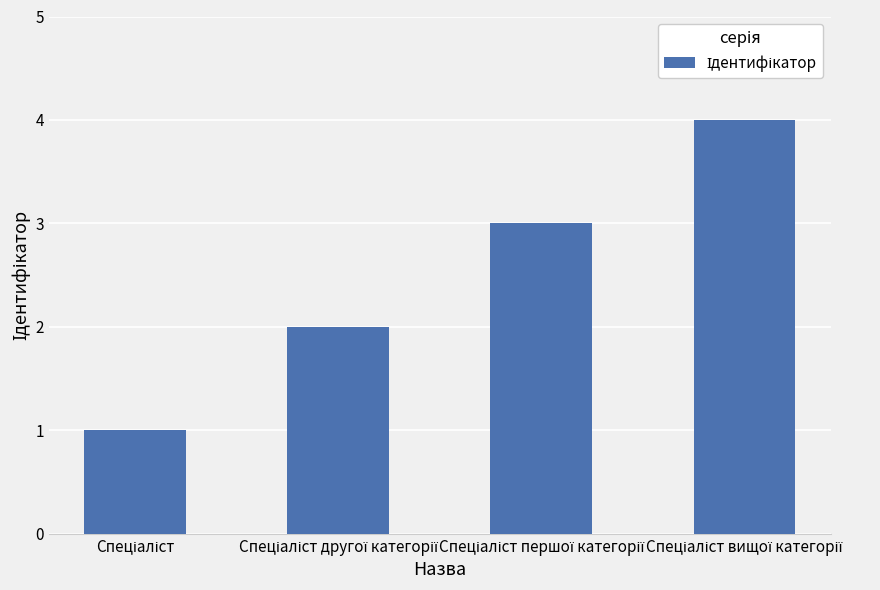

What is the difference between the maximum and minimum values?

3